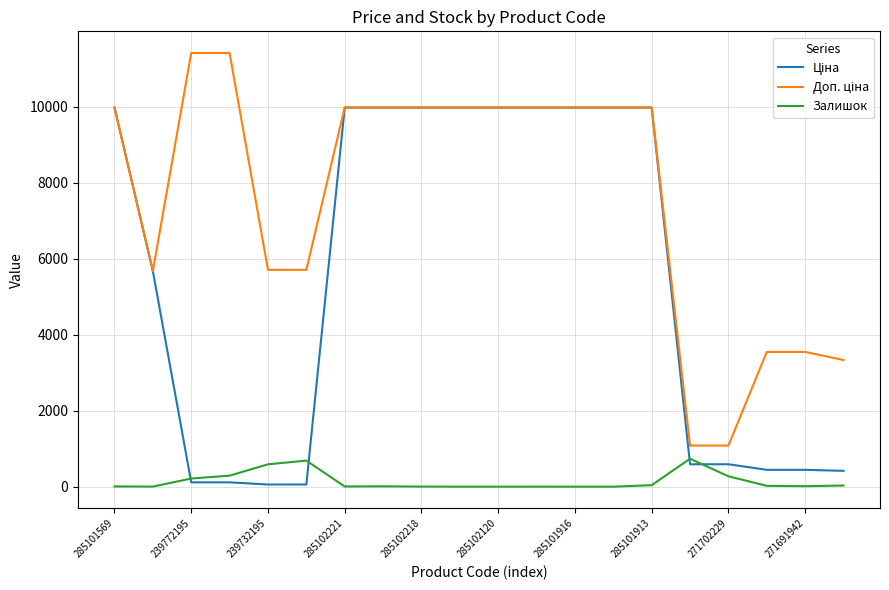

What is the greatest value displayed?

11410.0